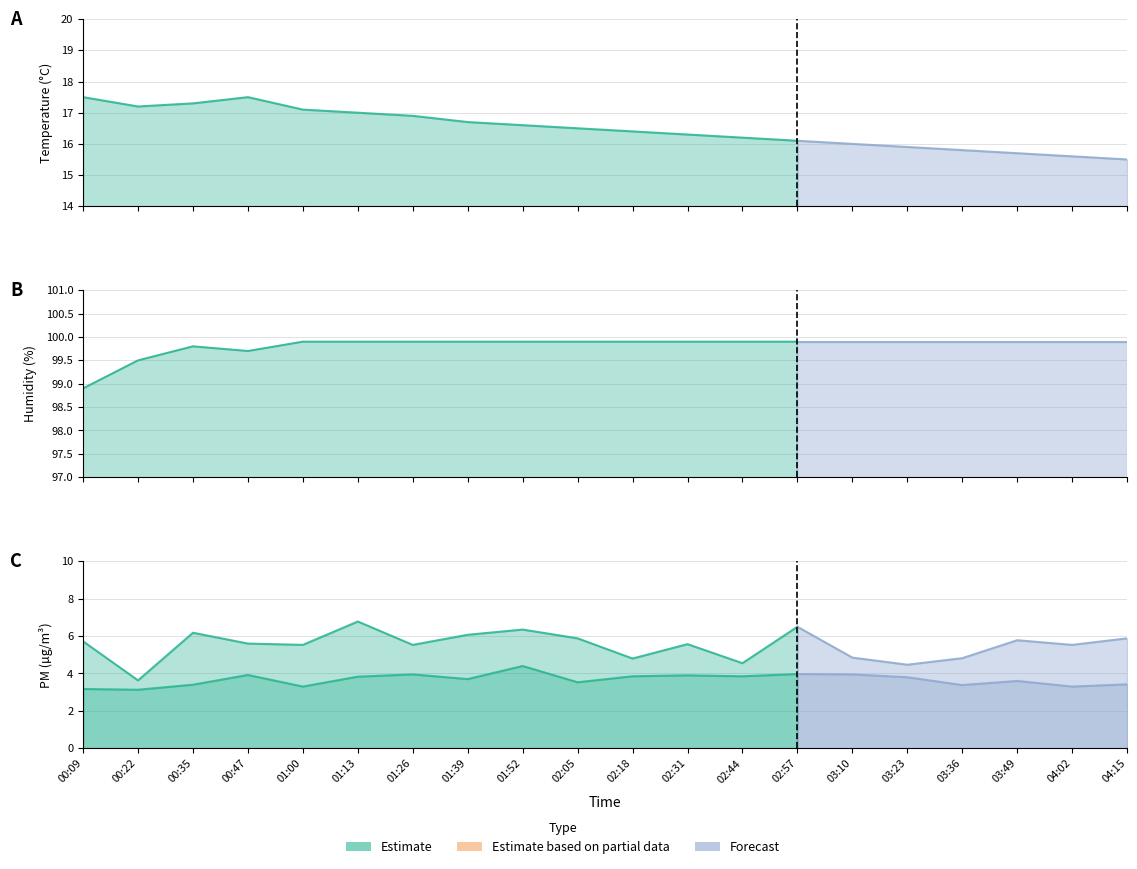

What is the label of the 16th point from the right?

01:00